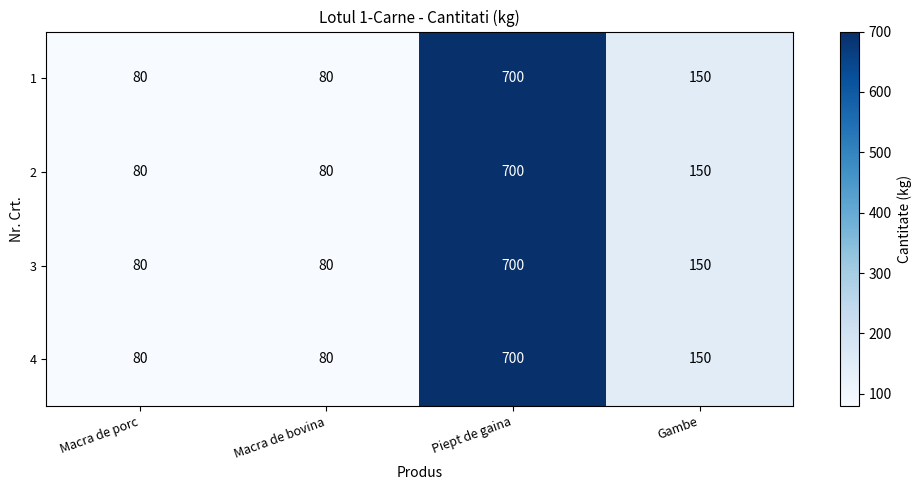

The value of 1 at Macra de bovina is 80. True or false?

True